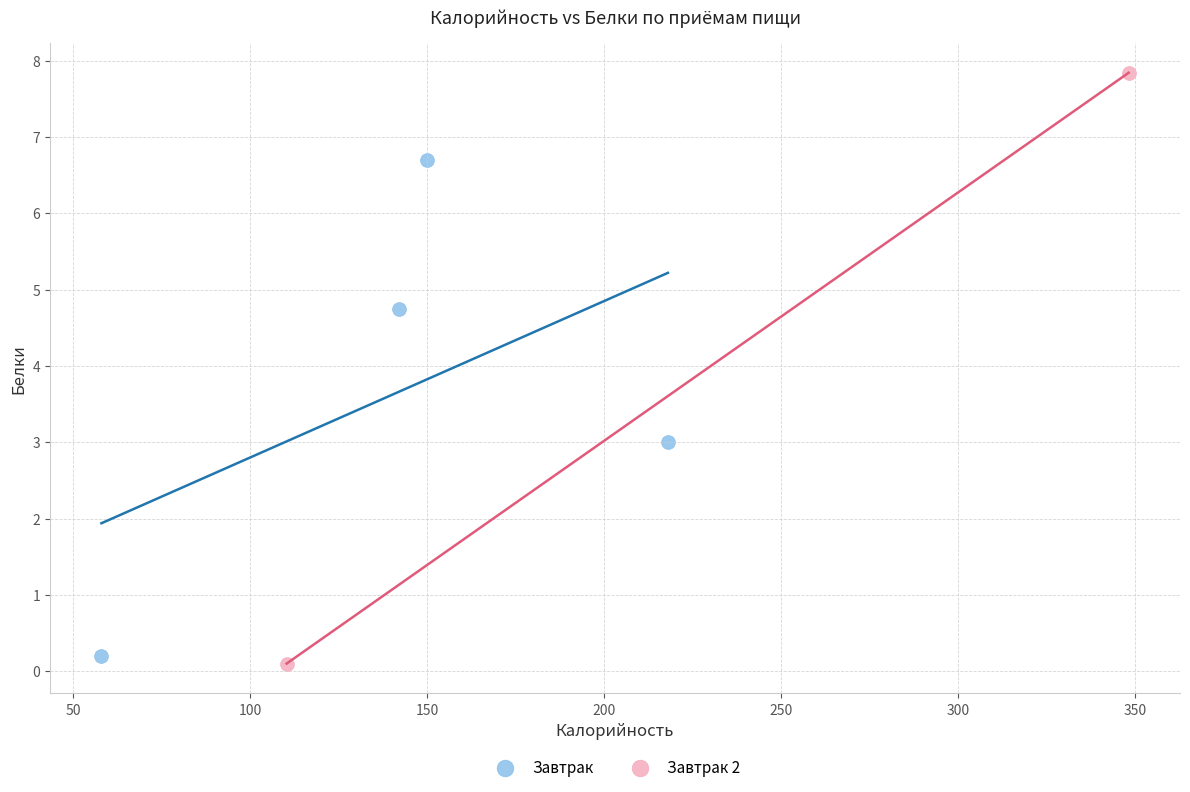

What are all the series names shown in the legend?

Завтрак, Завтрак 2